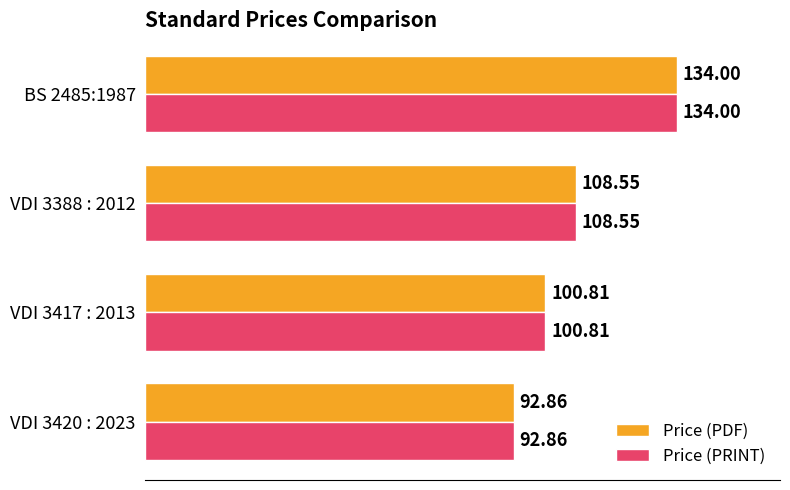

Rank the categories by Price (PDF) value from highest to lowest.

BS 2485:1987, VDI 3388 : 2012, VDI 3417 : 2013, VDI 3420 : 2023